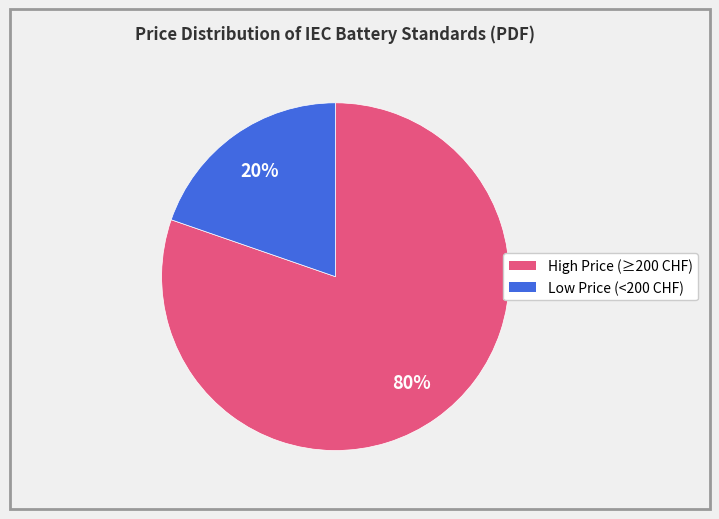

Does any single category account for the majority?

Yes